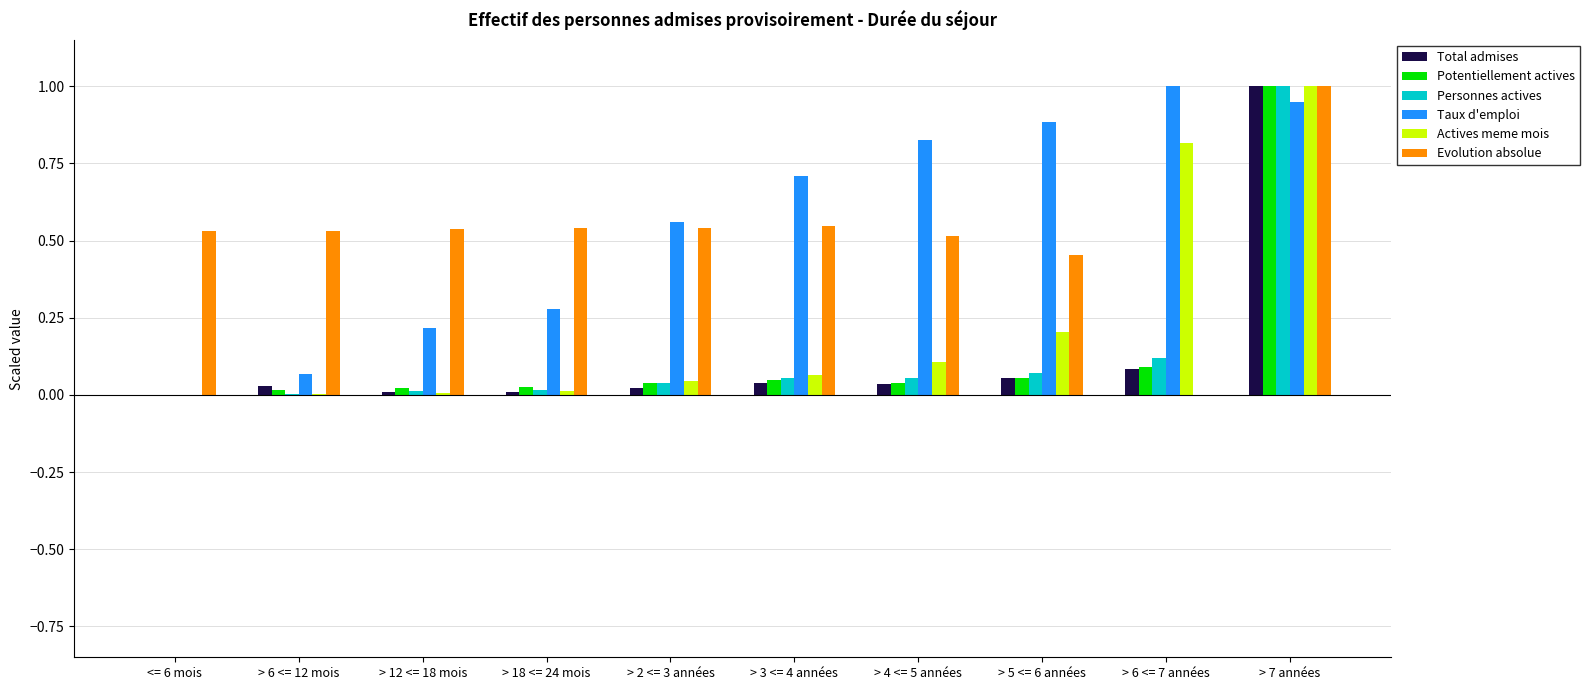

What is the sum of all Potentiellement actives values?

1.3